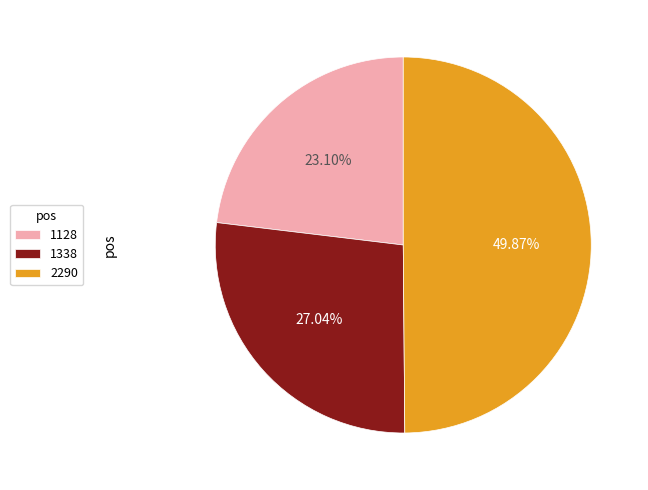

To the nearest percent, what is the combined percentage of 2290 and 1338?

77%